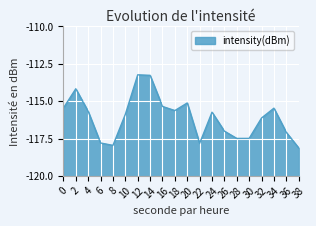

Where is the first local minimum?

8